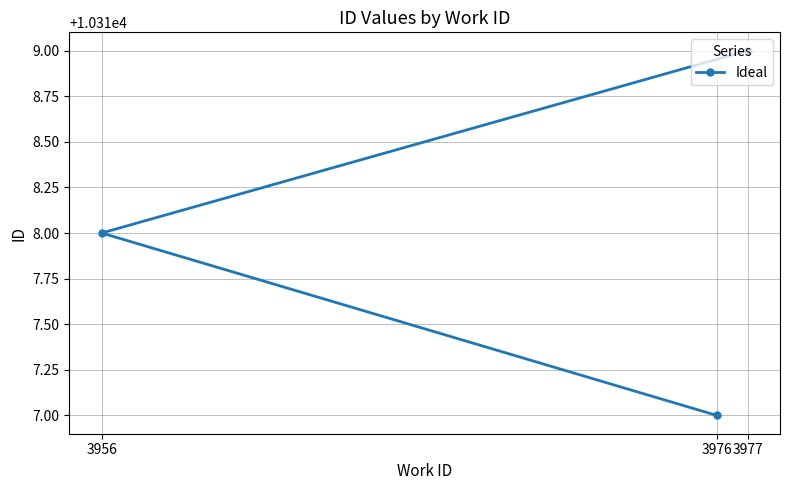

What is the ratio of the value at 3977 to the value at 3956?

1.0